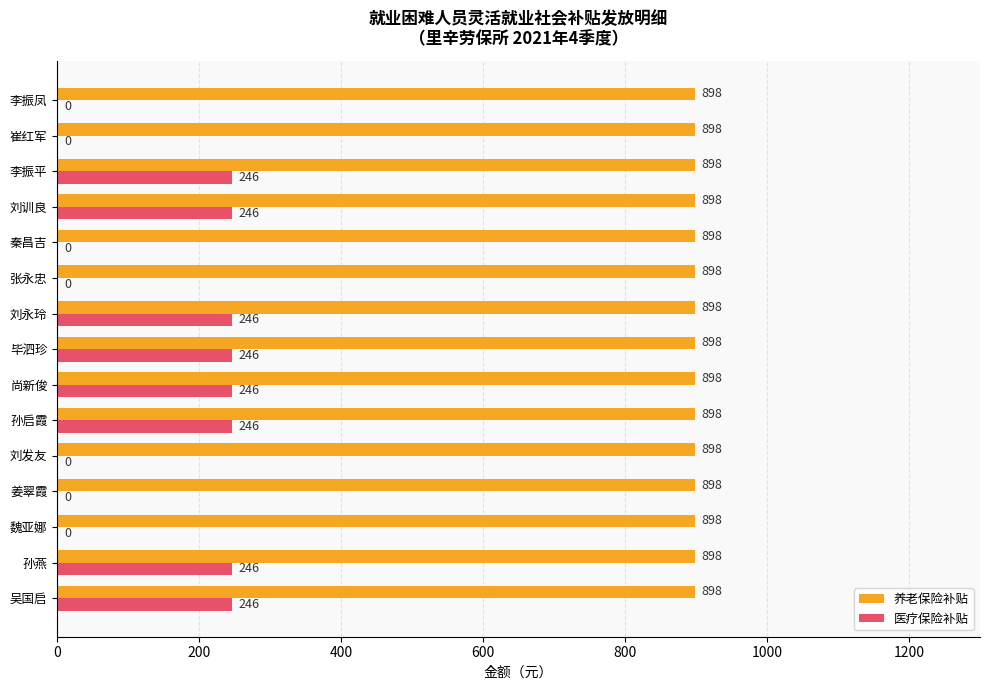

The value of 医疗保险补贴 at 张永忠 is -140. True or false?

False